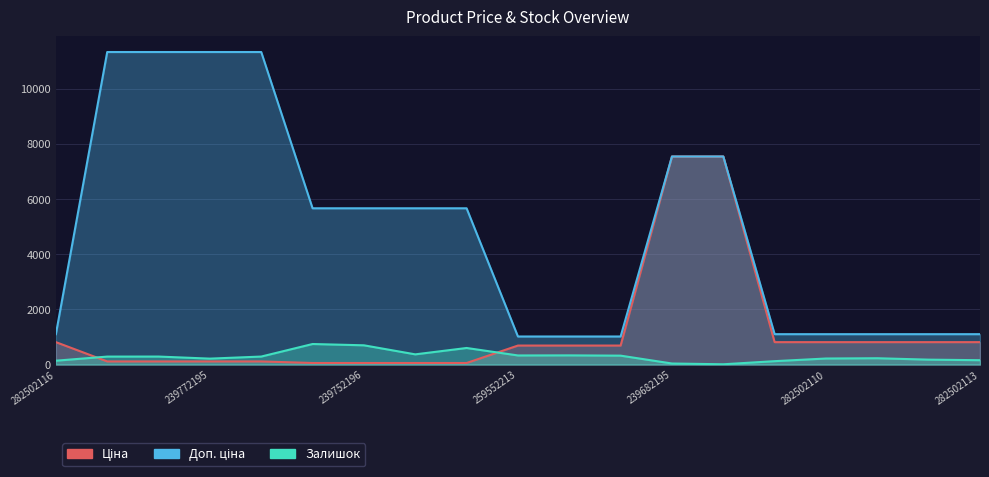

True or false: Доп. ціна has more than 2 interior local peaks.

False